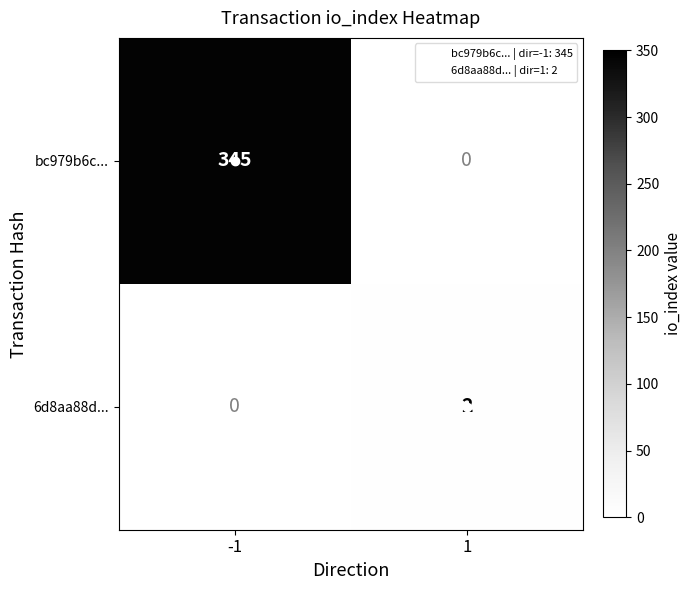

Read the bc979b6c... value at -1.

345.0